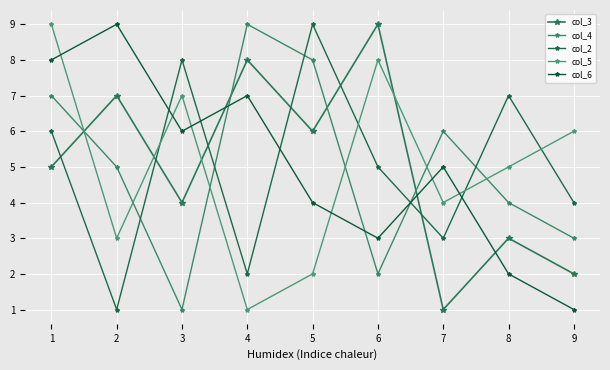

At which category does col_3 reach its first local peak?

2